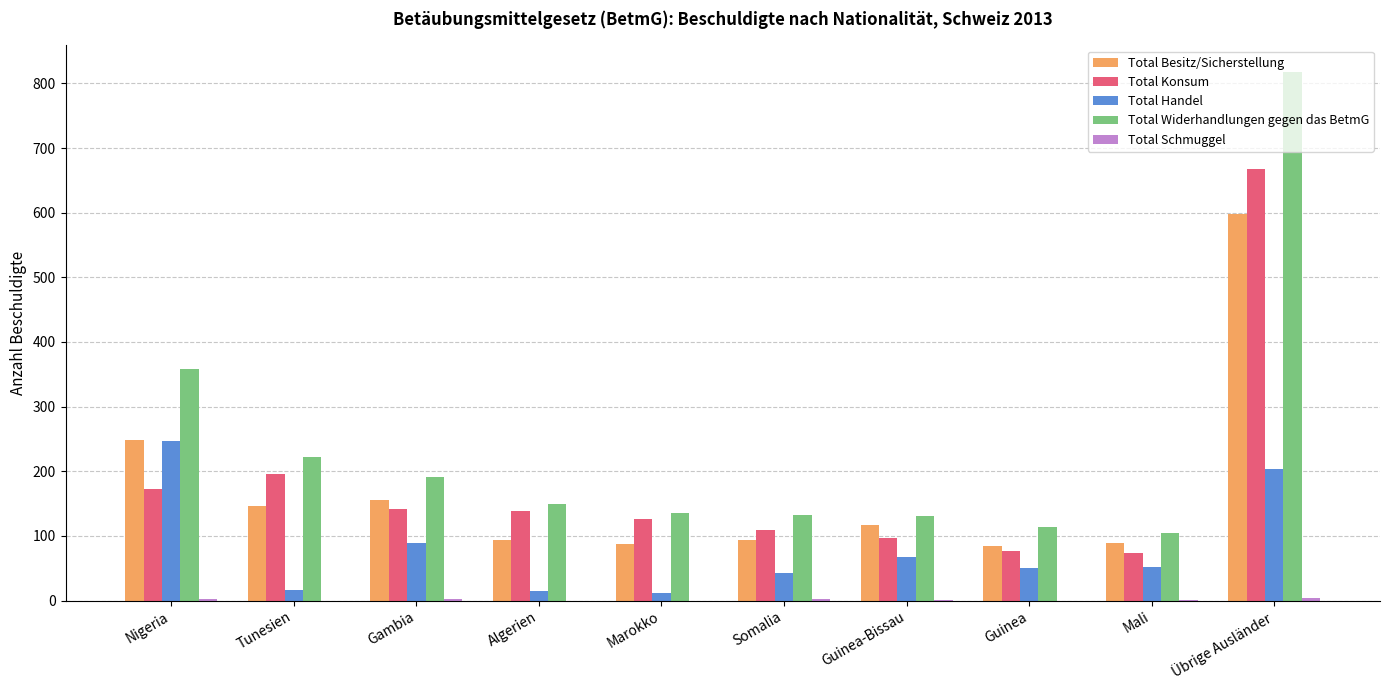

At which category is the sum across all series the highest?

Übrige Ausländer